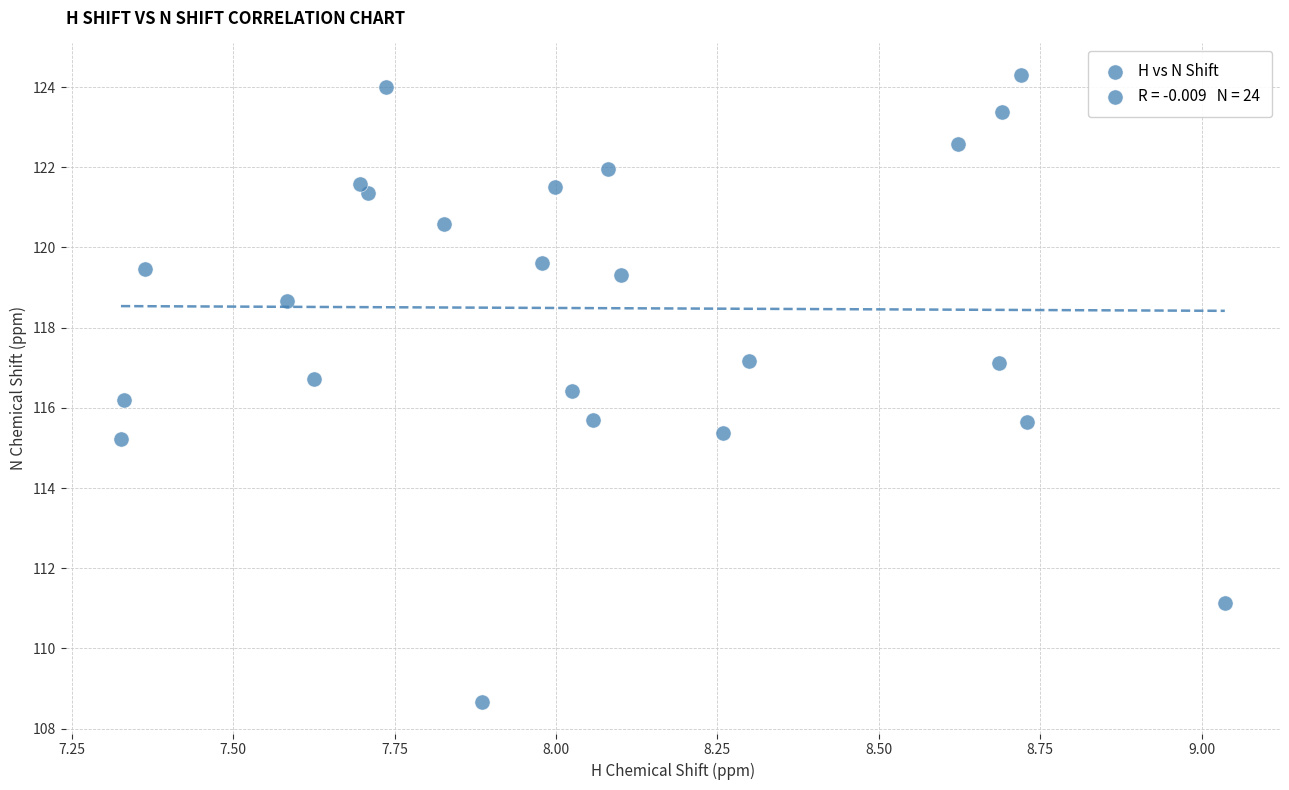

What is the range of Y values (max minus min)?

15.6